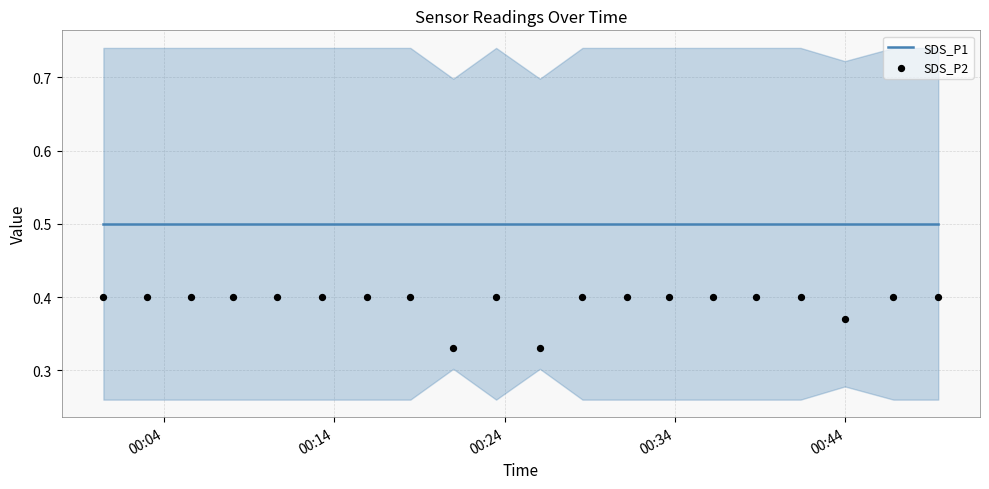

What are all the series names shown in the legend?

SDS_P1, SDS_P2